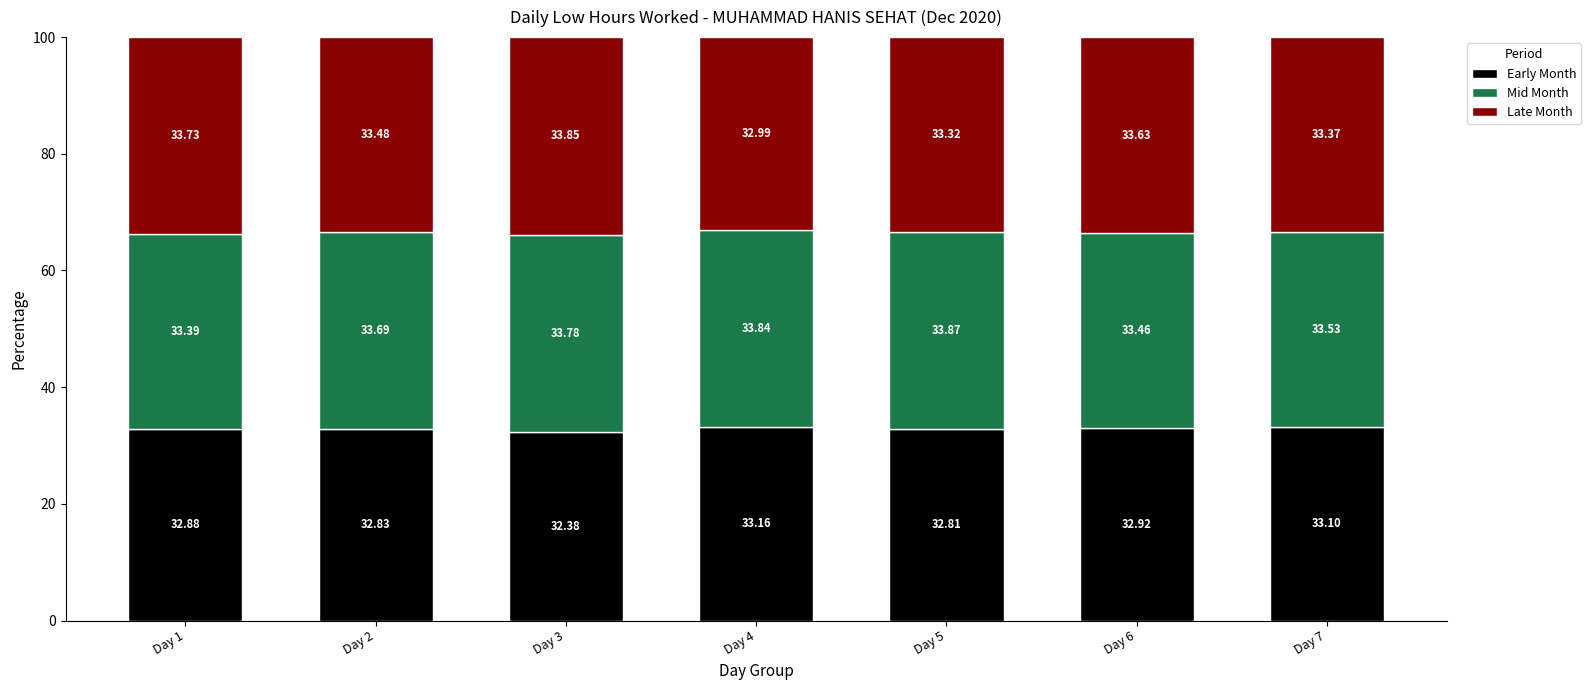

What is the total value across all series at Day 5?

100.0